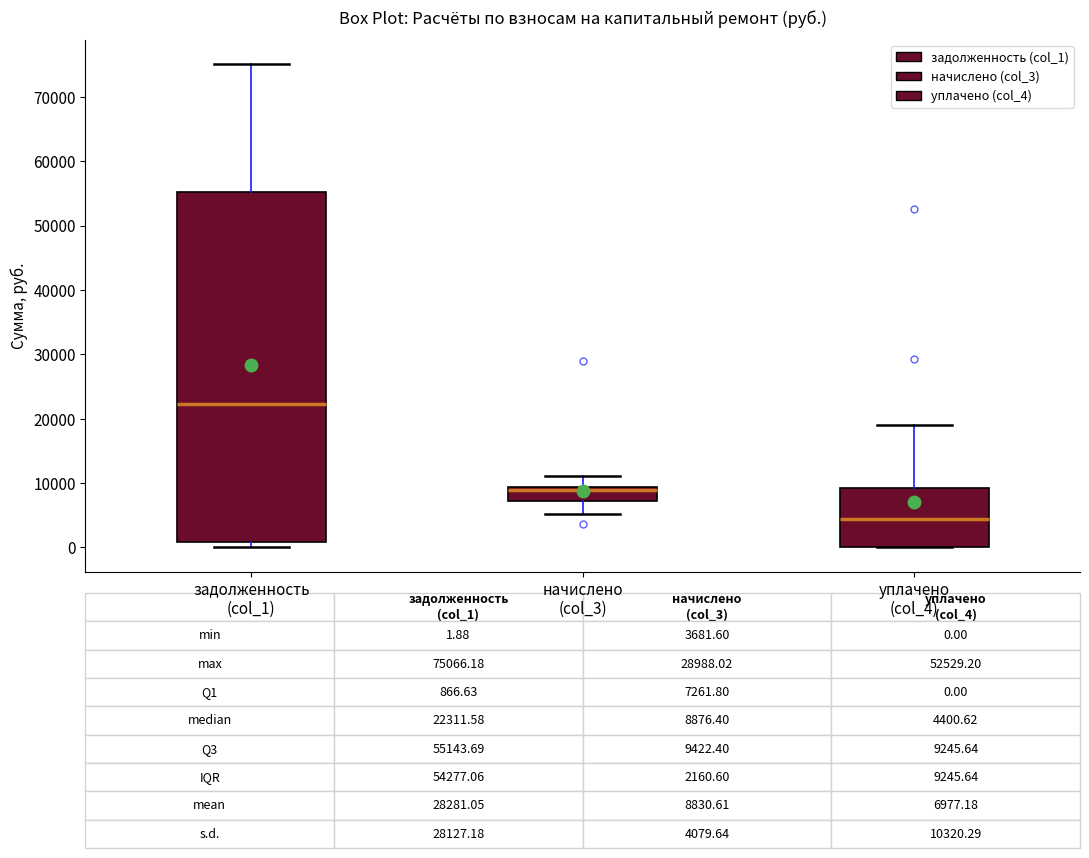

Comparing the boxes themselves (not the whiskers), which one is the tallest?

задолженность (col_1)